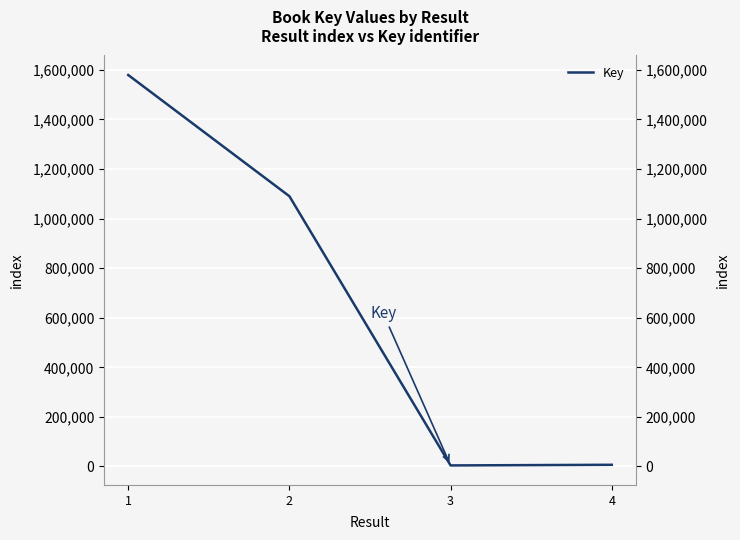

True or false: the data shows 4307 at 3.

True